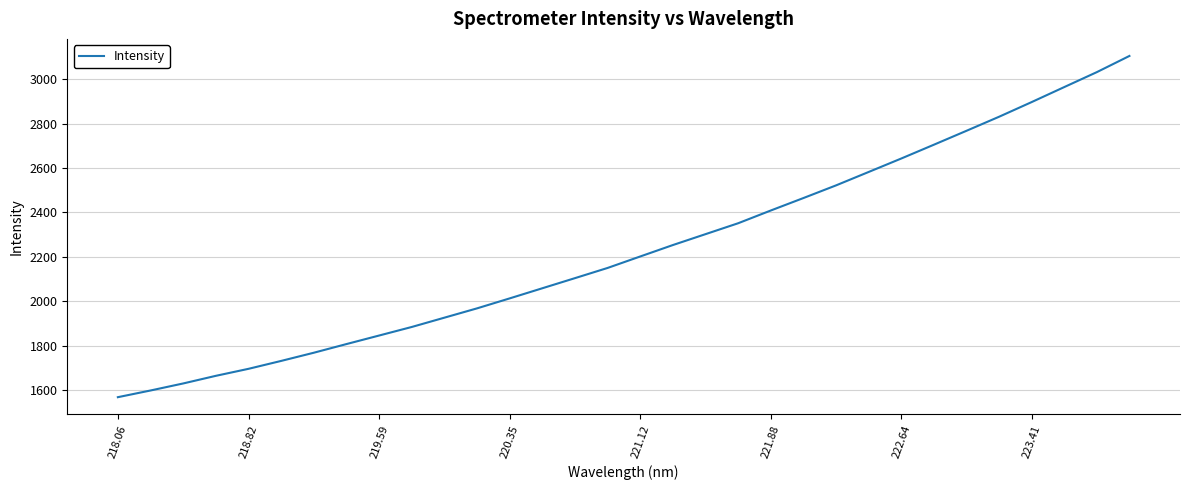

Reading left to right, list all the values displayed in this chart.

1567.3	1597.4	1629.1	1663.5	1695.1	1730.7	1767.6	1806.6	1845.1	1883.6	1925.5	1967.5	2012.4	2058.0	2103.6	2149.5	2201.2	2252.7	2301.7	2350.8	2408.2	2464.3	2521.3	2581.7	2642.3	2704.5	2767.2	2830.5	2896.6	2964.2	3031.5	3104.4